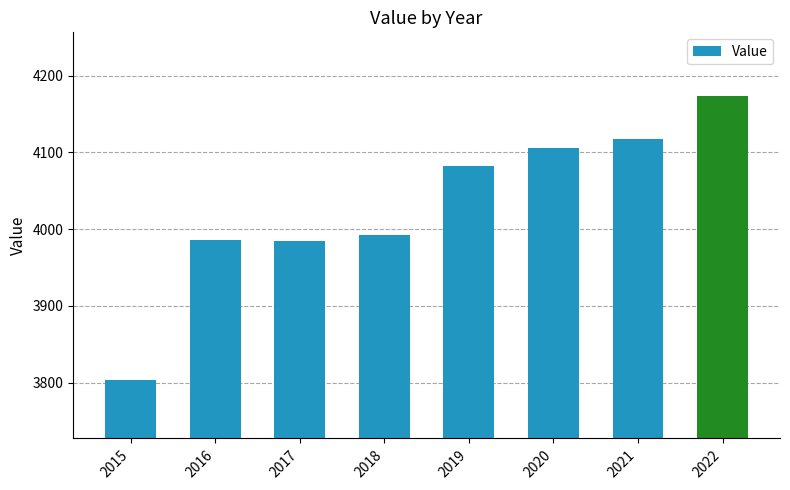

The chart shows a value of 4117.6 at 2021. True or false?

True